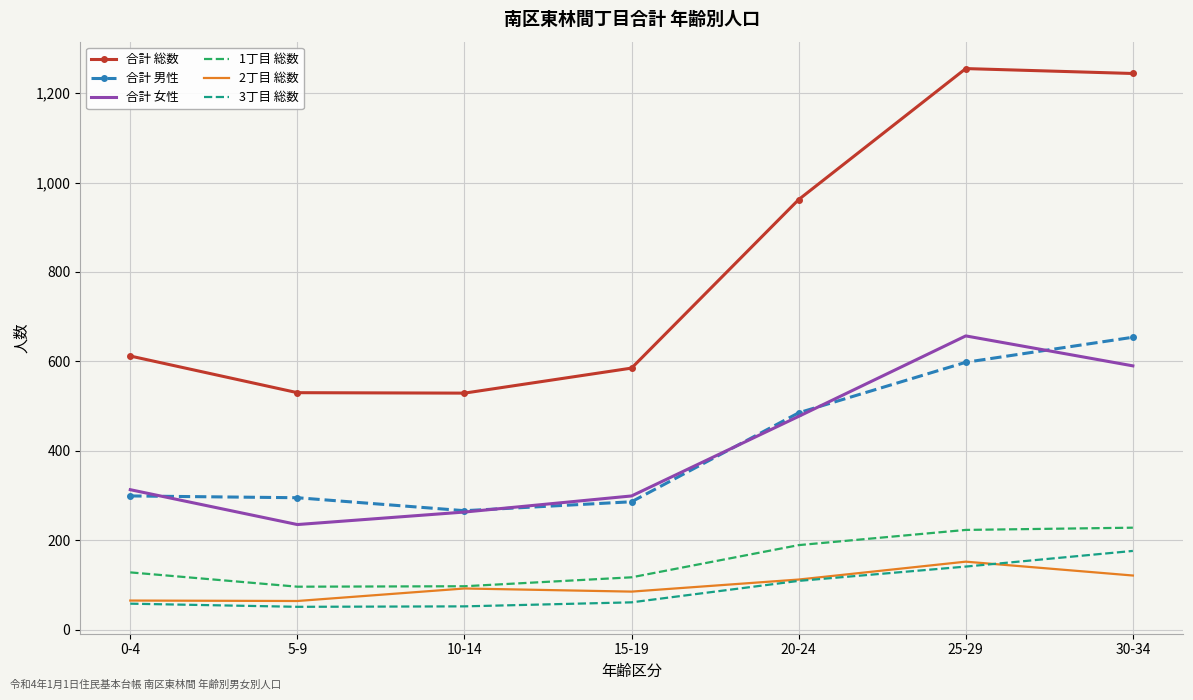

Which series has the largest total across all categories?

合計 総数